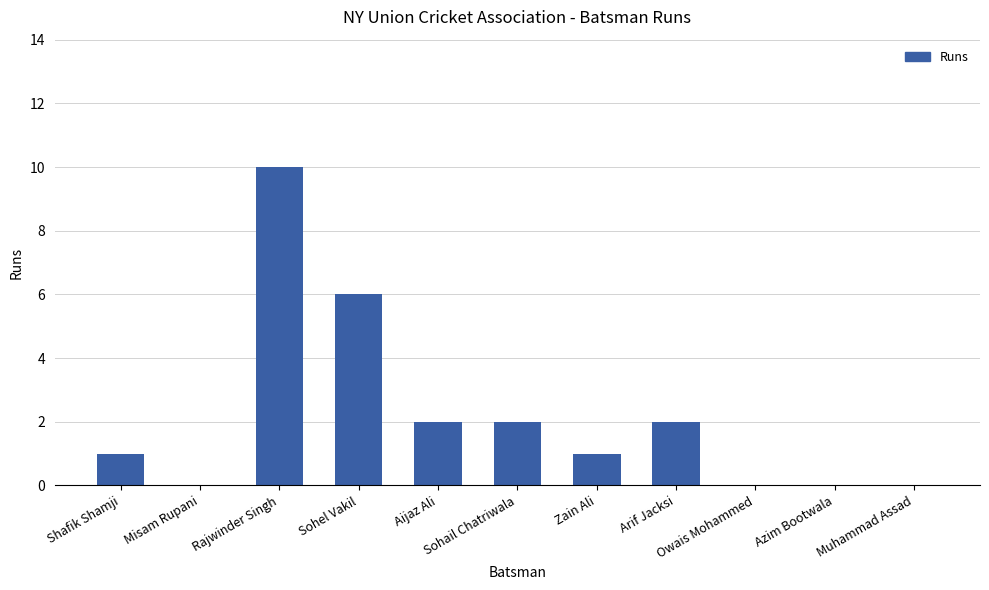

The chart shows a value of -4 at Muhammad Assad. True or false?

False